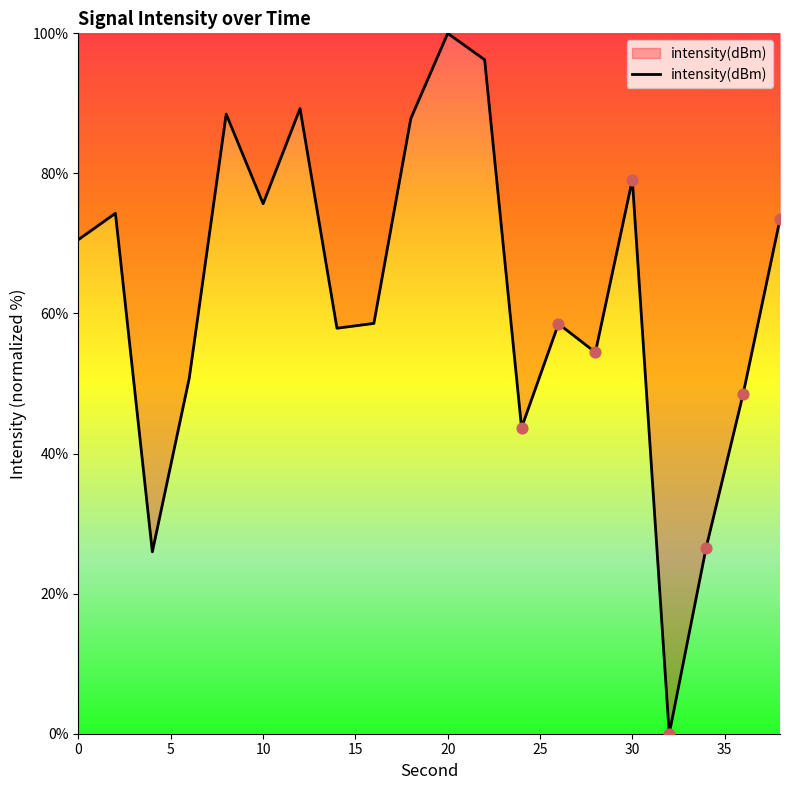

What is the greatest value displayed?

100.0